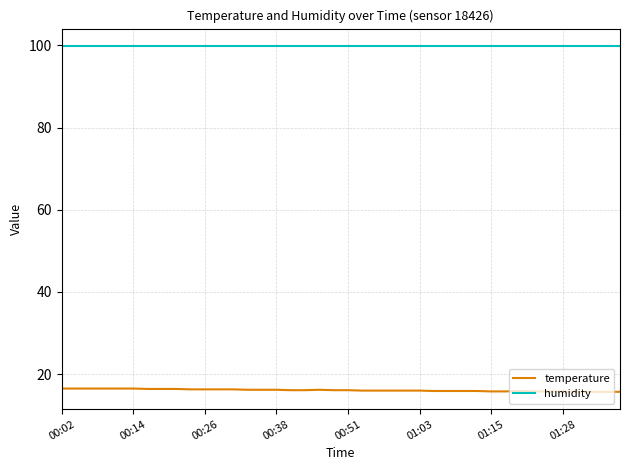

True or false: humidity and temperature intersect in this chart.

False